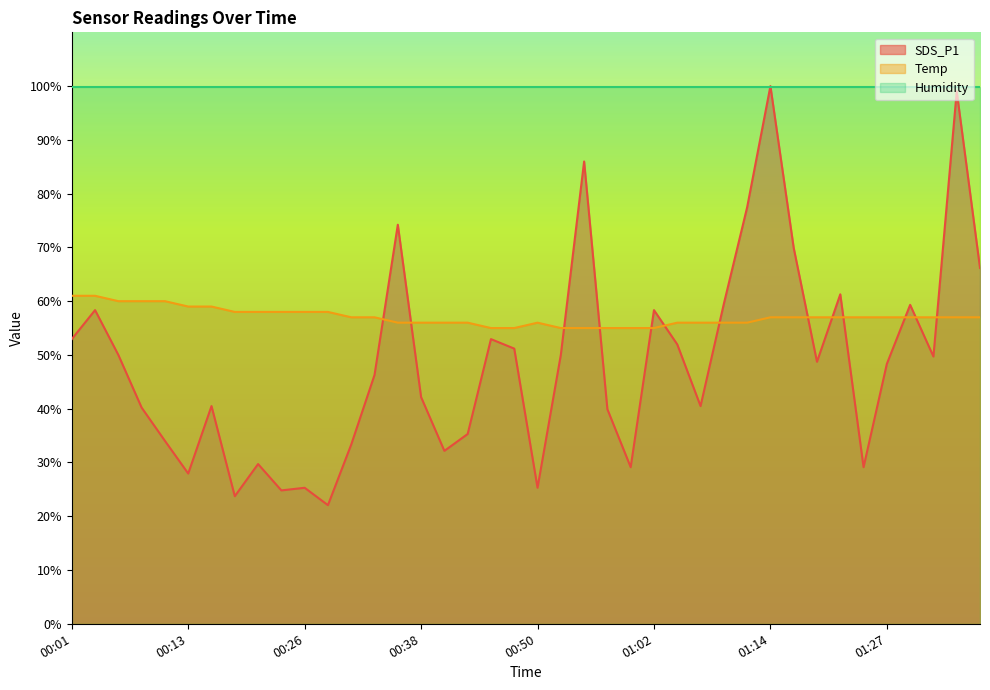

At which category does the chart reach its peak across all series?

01:14